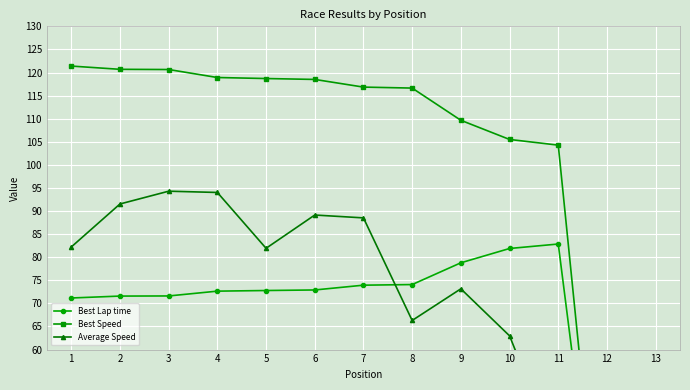

Is it true that Best Speed equals 56.8 at 9?

False